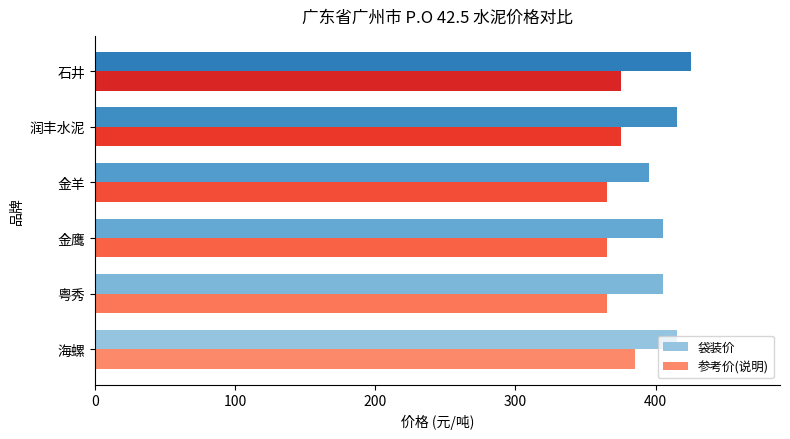

What is the sum of the 袋装价 values at 粤秀 and 石井?

830